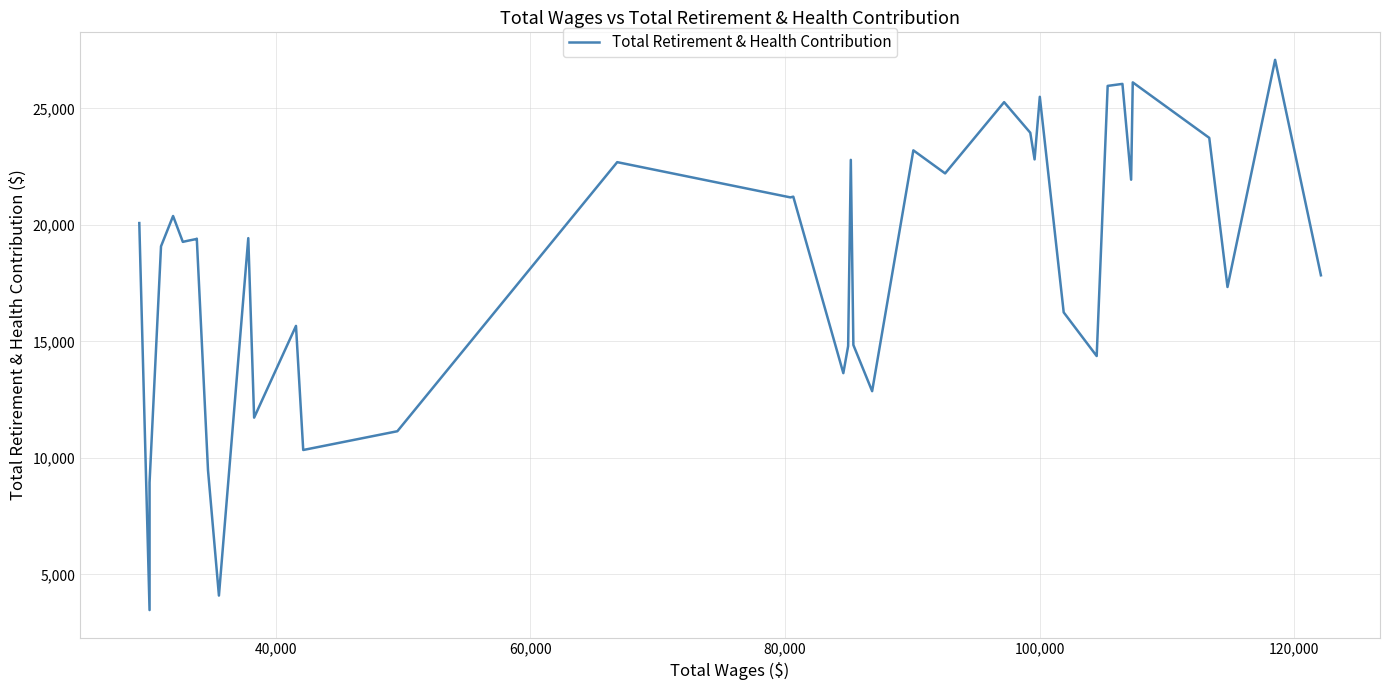

What is the sum of all values?

734759